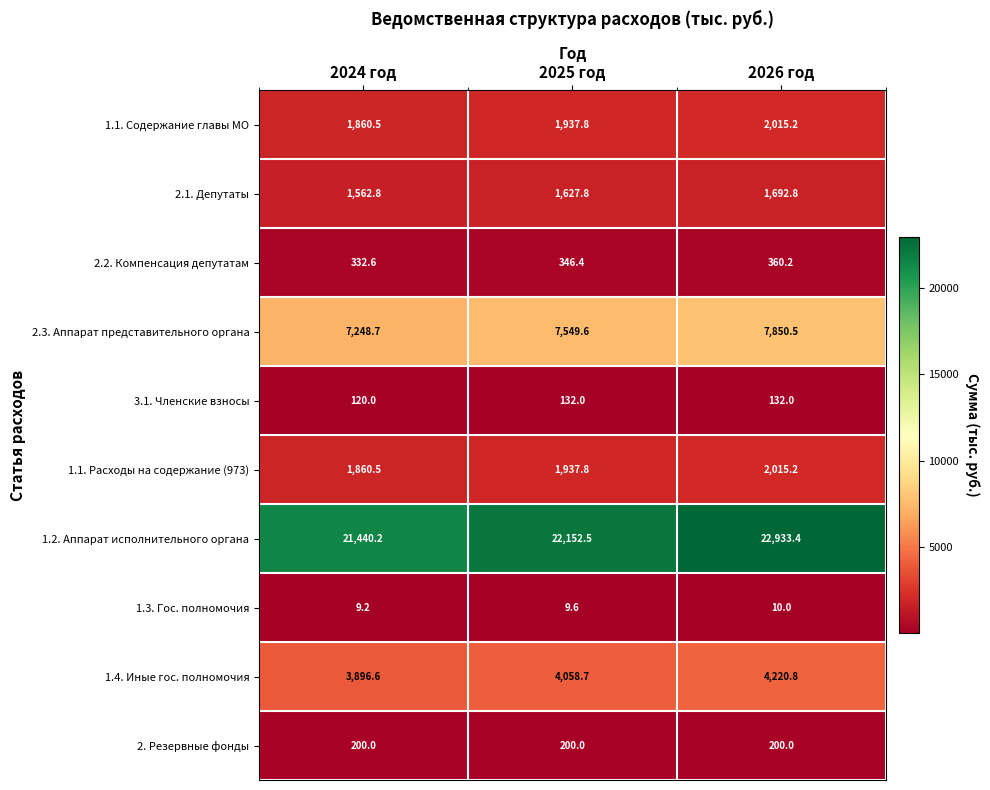

How many data points does each series have?

3